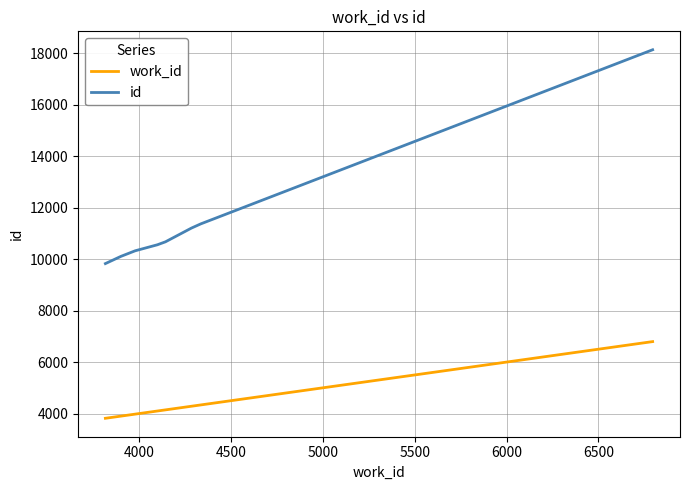

What is the difference between the maximum and second lowest values in the id series?

8024